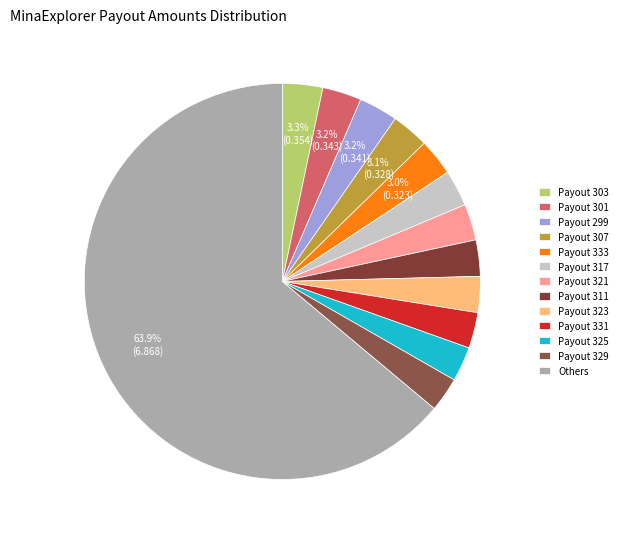

How many slices are in this pie chart?

13